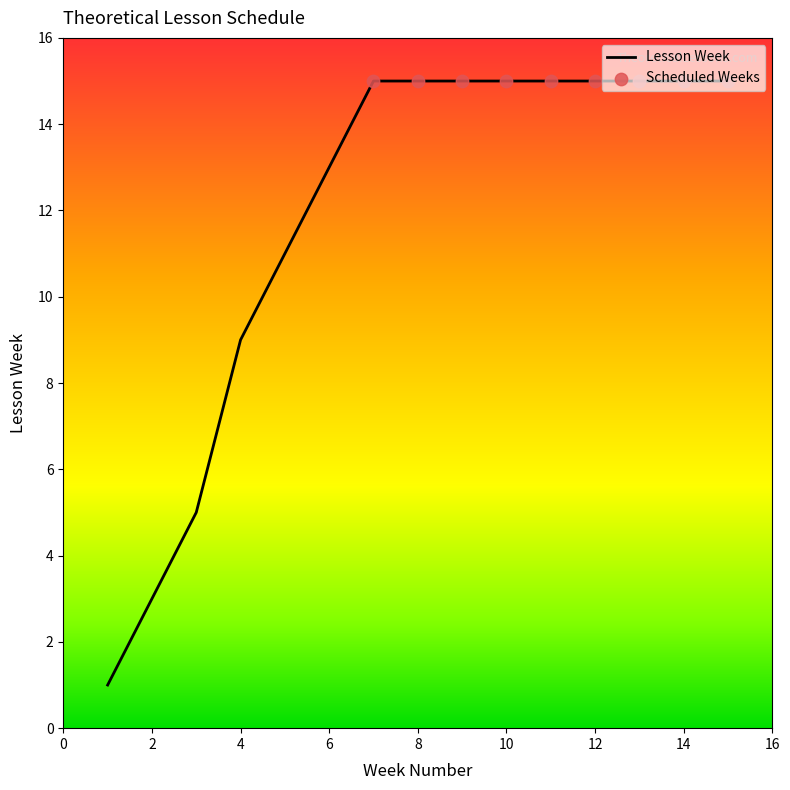

What is the greatest value displayed?

15